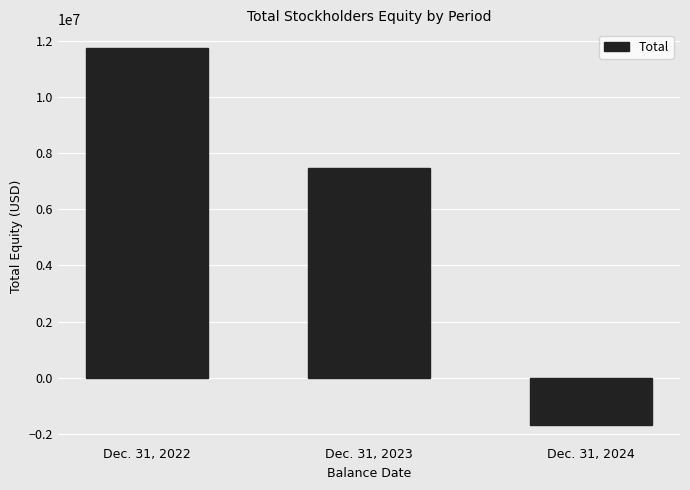

How many bars are there in total?

3